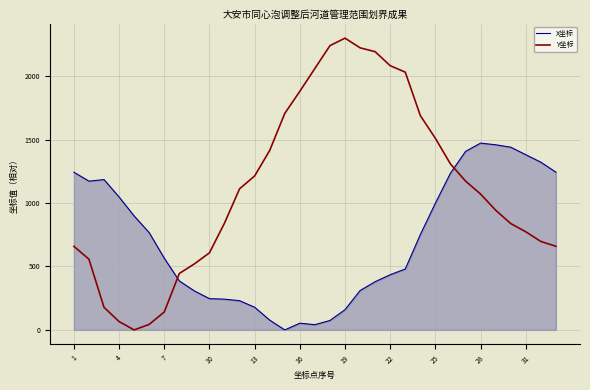

How many intersections are there between Y坐标 and X坐标?

2